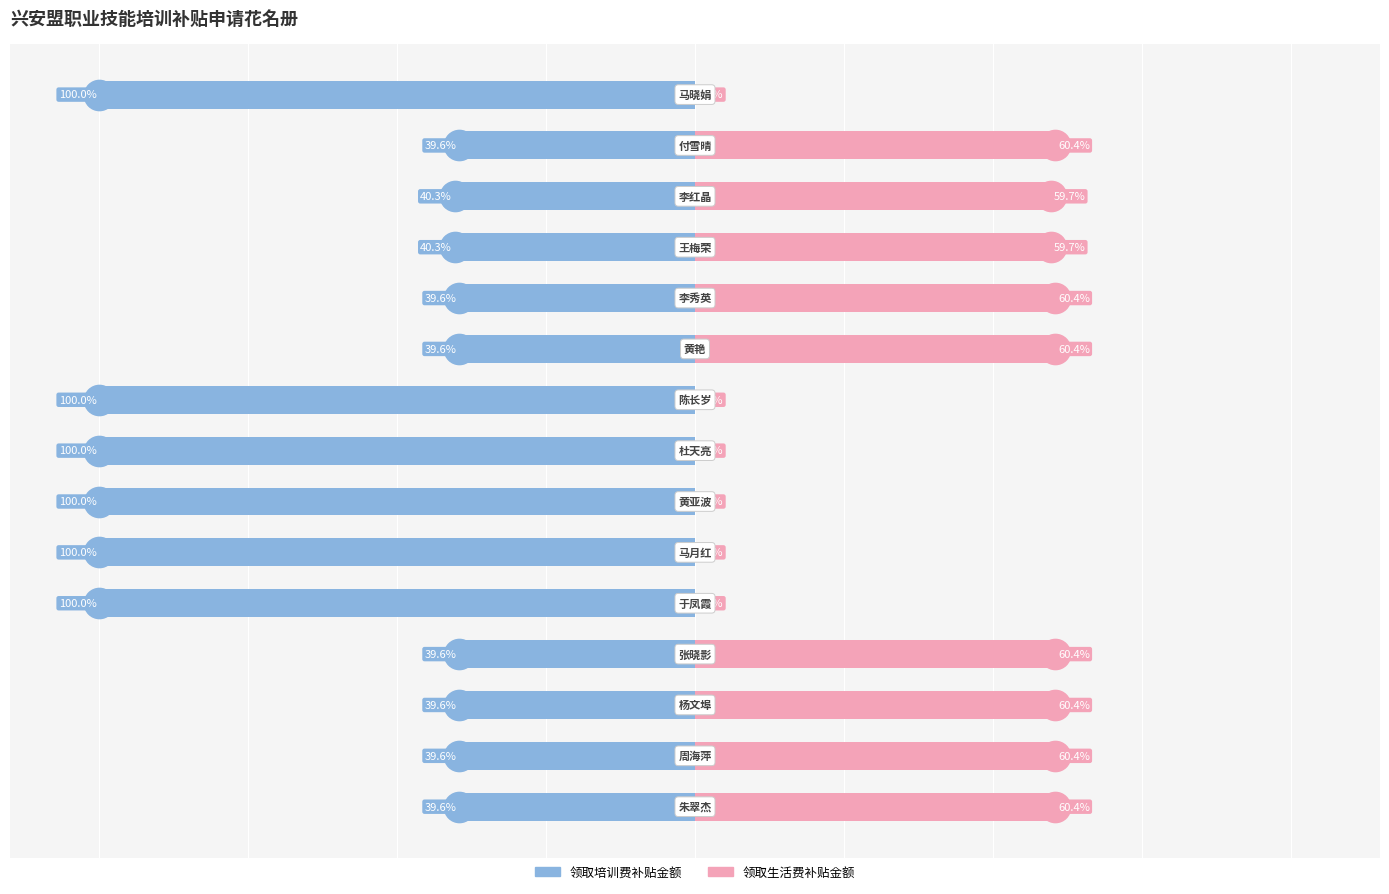

Reading left to right, what are all the values shown in this chart?

领取培训费补贴金额: 0=-39.6	1=-39.6	2=-39.6	3=-39.6	4=-100.0	5=-100.0	6=-100.0	7=-100.0	8=-100.0	9=-39.6	10=-39.6	11=-40.3	12=-40.3	13=-39.6	14=-100.0
领取生活费补贴金额: 0=60.4	1=60.4	2=60.4	3=60.4	4=0.0	5=0.0	6=0.0	7=0.0	8=0.0	9=60.4	10=60.4	11=59.7	12=59.7	13=60.4	14=0.0